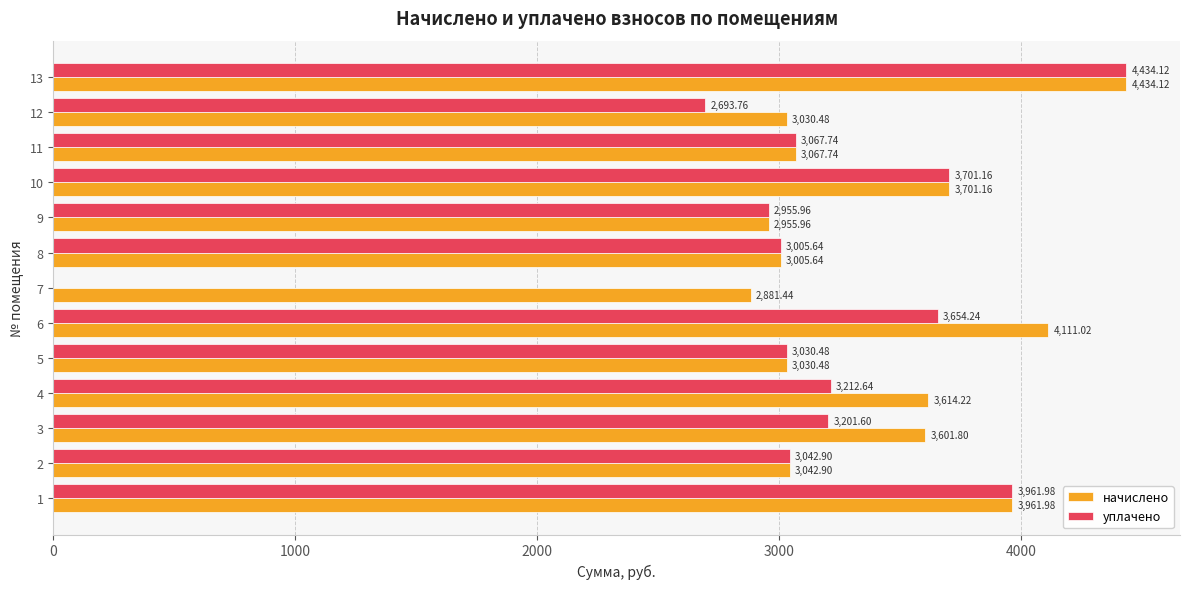

Is the value of начислено at 4 greater than the value of уплачено at 5?

Yes